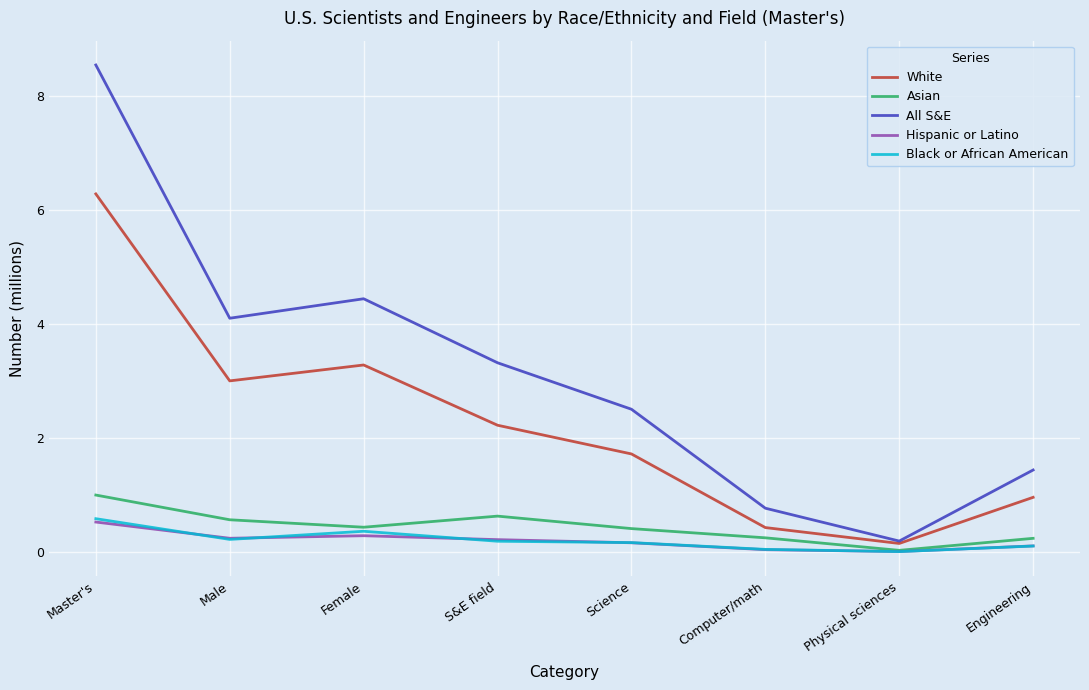

What position from the left is Female?

3